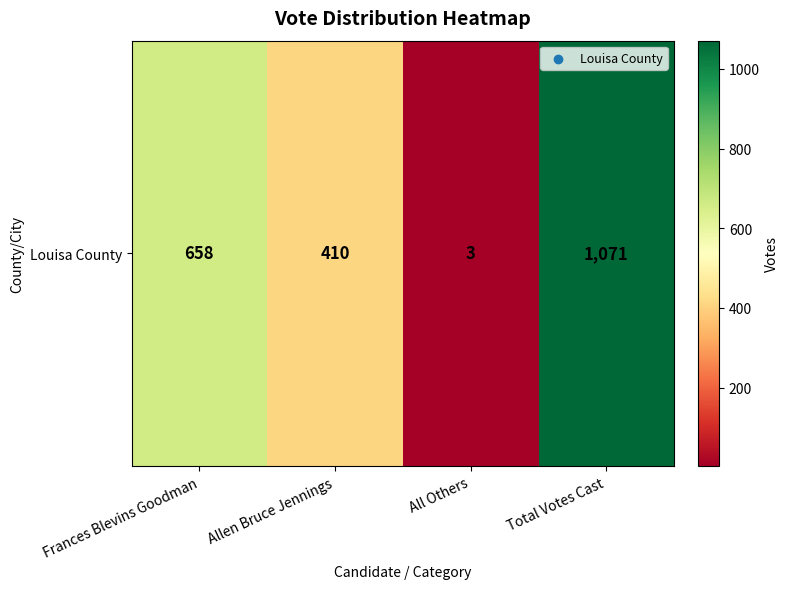

Which category has the highest value across all series?

Total Votes Cast